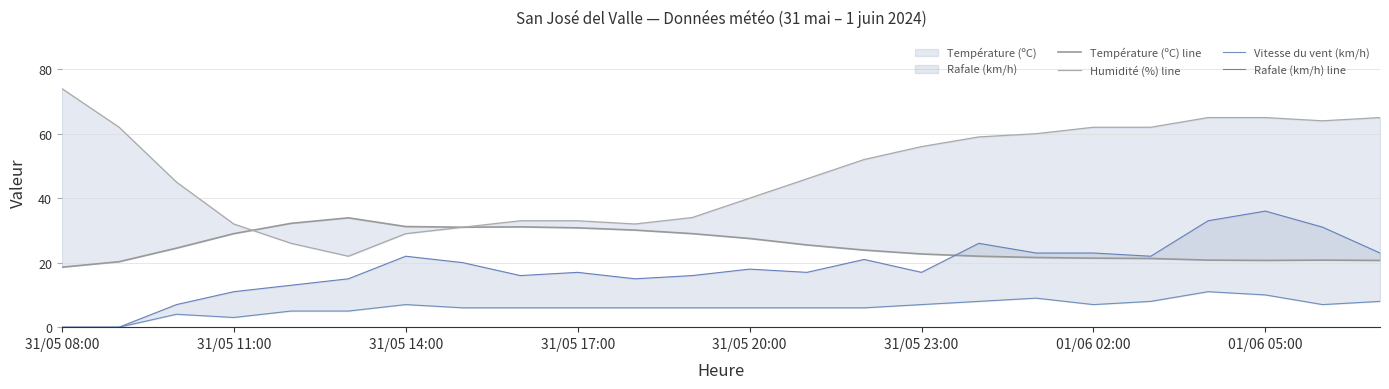

Reading left to right, list all the values displayed in this chart.

Température (ºC) line: 18.6	20.3	24.5	29.0	32.2	33.9	31.2	31.0	31.1	30.8	30.1	29.0	27.5	25.5	23.9	22.7	22.0	21.6	21.4	21.3	20.8	20.7	20.8	20.7
Humidité (%) line: 74.0	62.0	45.0	32.0	26.0	22.0	29.0	31.0	33.0	33.0	32.0	34.0	40.0	46.0	52.0	56.0	59.0	60.0	62.0	62.0	65.0	65.0	64.0	65.0
Vitesse du vent (km/h): 0.0	0.0	4.0	3.0	5.0	5.0	7.0	6.0	6.0	6.0	6.0	6.0	6.0	6.0	6.0	7.0	8.0	9.0	7.0	8.0	11.0	10.0	7.0	8.0
Rafale (km/h) line: 0.0	0.0	7.0	11.0	13.0	15.0	22.0	20.0	16.0	17.0	15.0	16.0	18.0	17.0	21.0	17.0	26.0	23.0	23.0	22.0	33.0	36.0	31.0	23.0